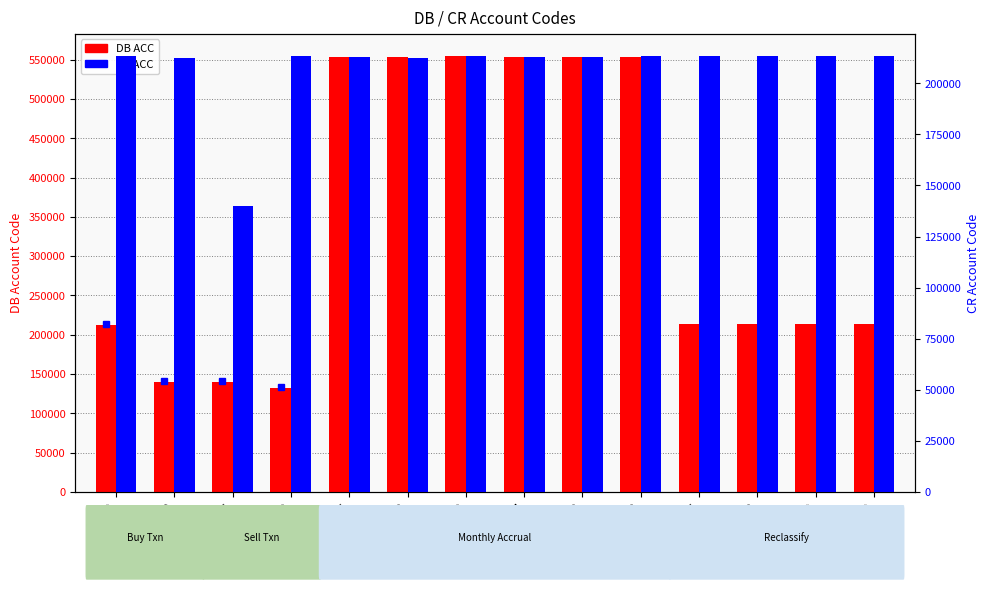

How many values in the CR ACC series exceed 213500?

6